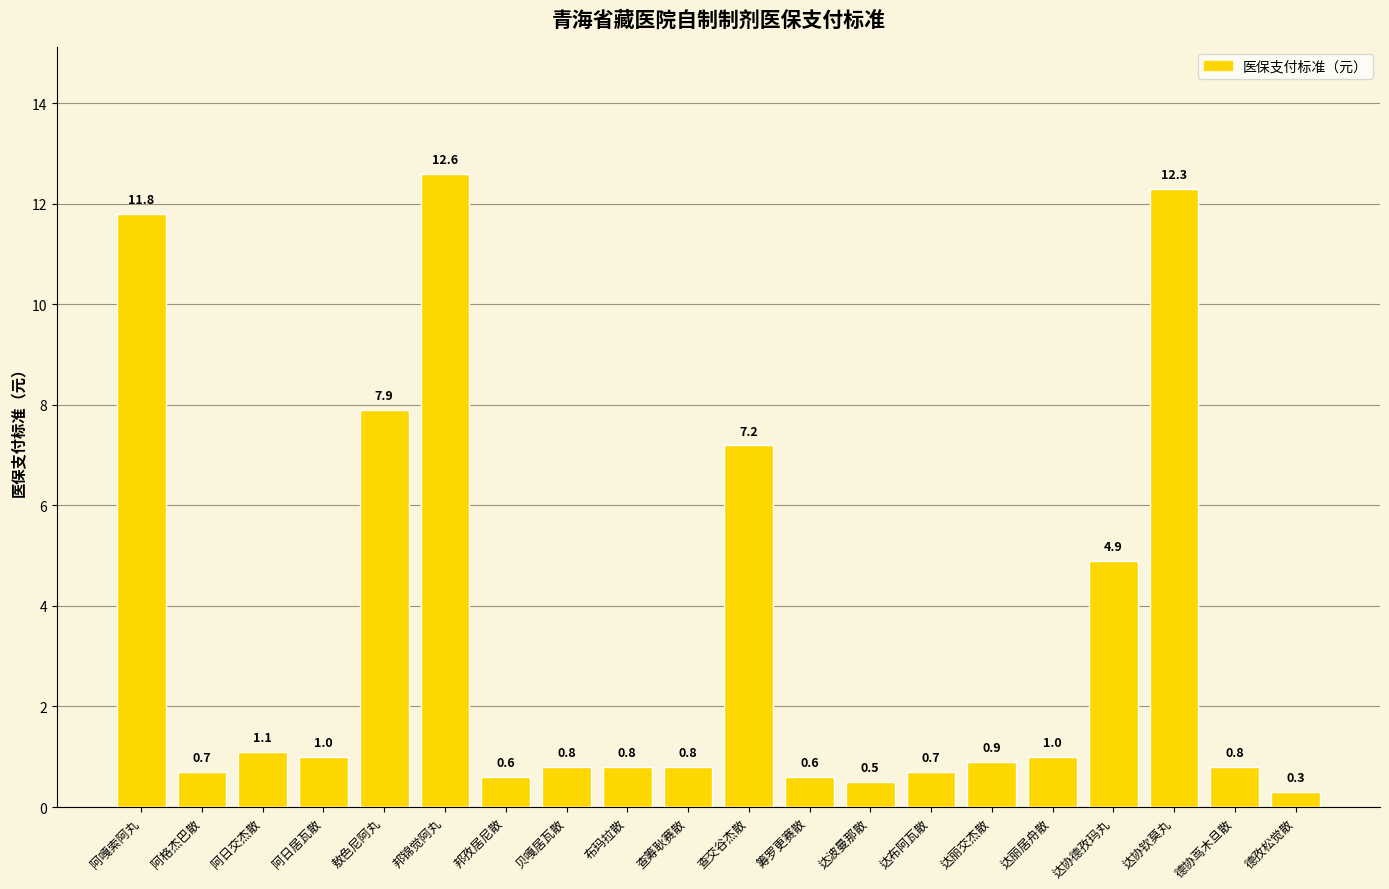

Reading left to right, extract all data points from this chart.

11.8	0.7	1.1	1.0	7.9	12.6	0.6	0.8	0.8	0.8	7.2	0.6	0.5	0.7	0.9	1.0	4.9	12.3	0.8	0.3